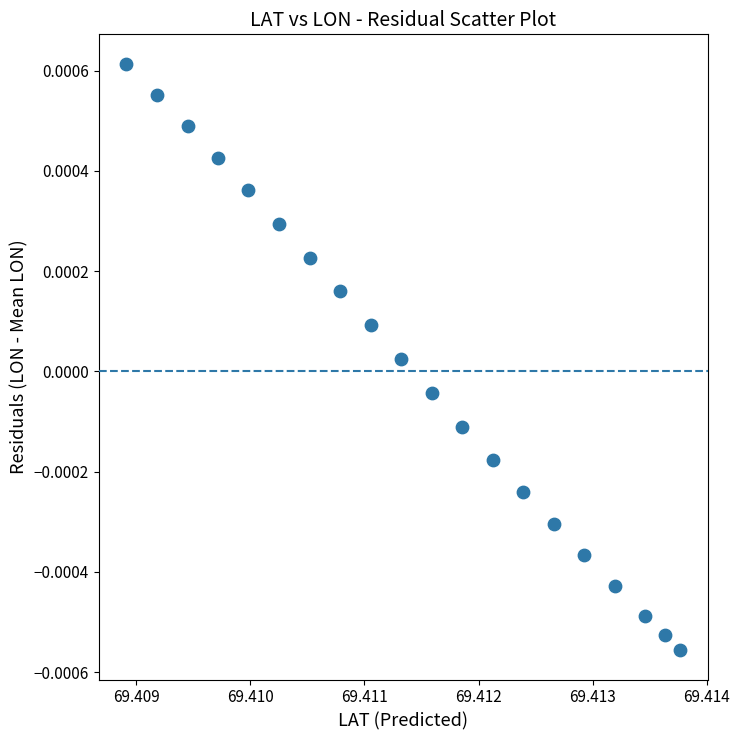

Count the number of points in this scatter plot.

20